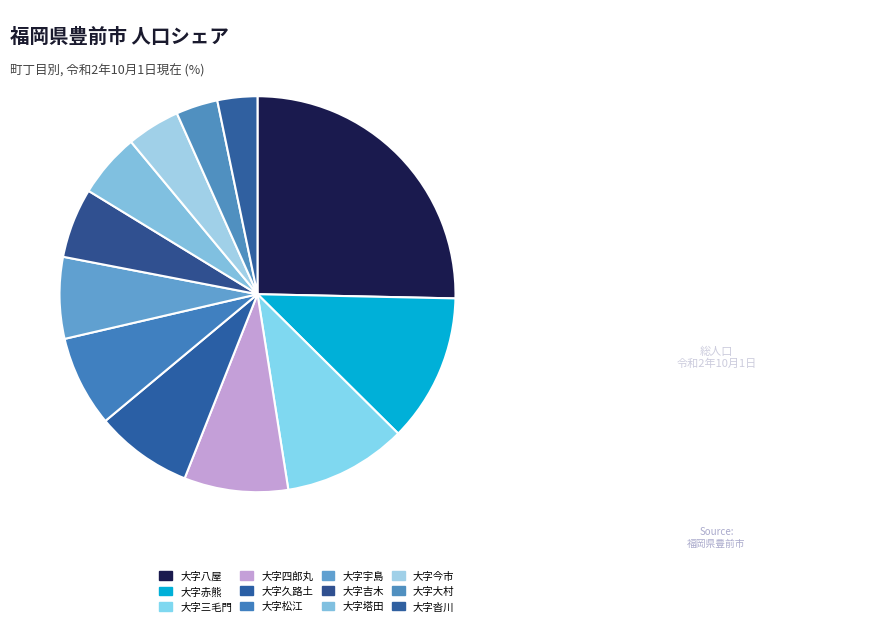

Count the number of slices in the pie.

12